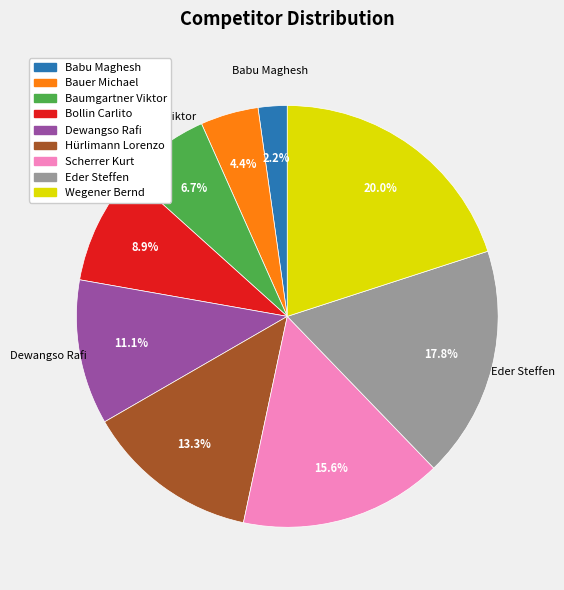

Does any single category account for the majority?

No